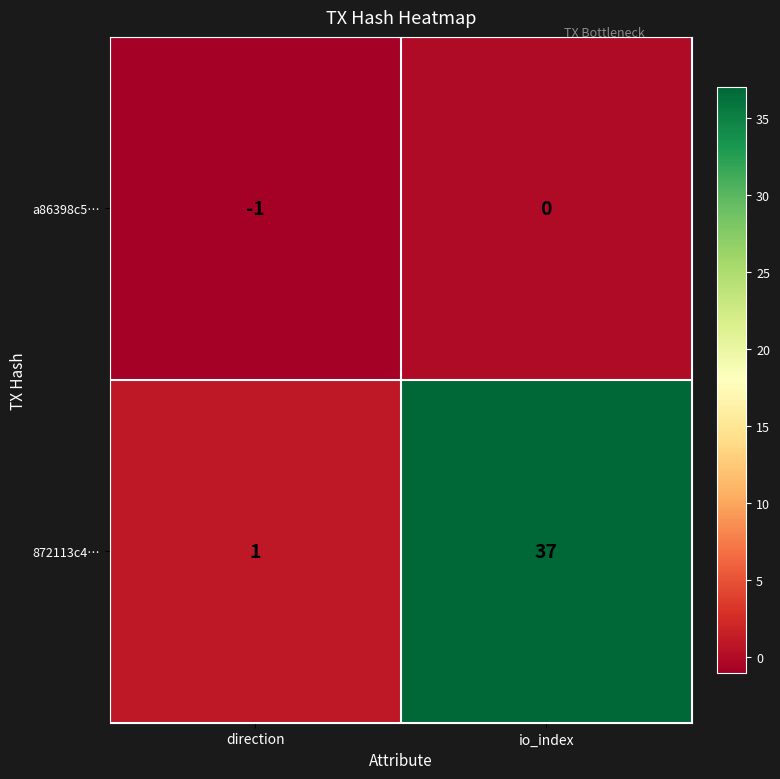

What is the average value of the 872113c4… series?

19